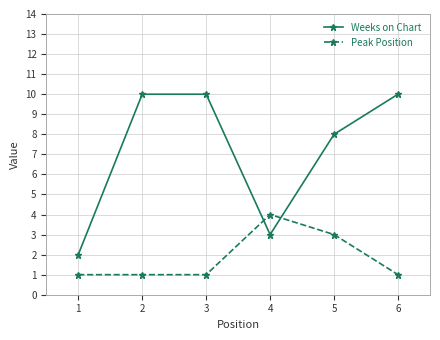

List the series in order of their peak value, lowest first.

Peak Position, Weeks on Chart